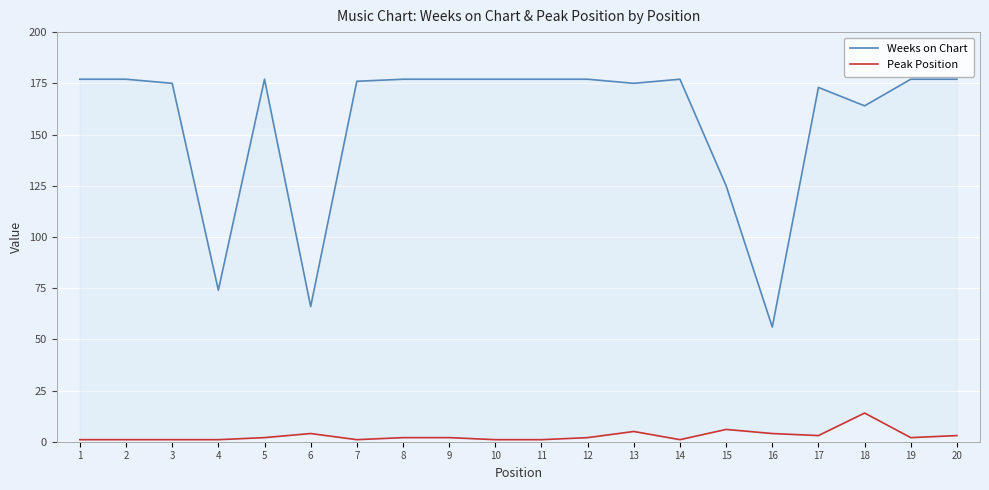

Reading left to right, extract all data points from this chart.

Weeks on Chart: 1=177	2=177	3=175	4=74	5=177	6=66	7=176	8=177	9=177	10=177	11=177	12=177	13=175	14=177	15=125	16=56	17=173	18=164	19=177	20=177
Peak Position: 1=1	2=1	3=1	4=1	5=2	6=4	7=1	8=2	9=2	10=1	11=1	12=2	13=5	14=1	15=6	16=4	17=3	18=14	19=2	20=3